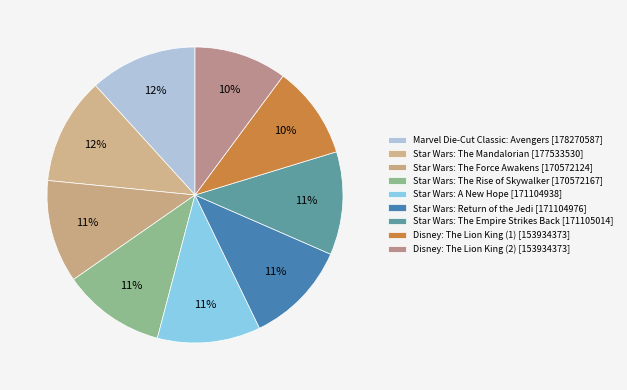

Which has a higher value, Star Wars: The Force Awakens or Marvel Die-Cut Classic: Avengers?

Marvel Die-Cut Classic: Avengers